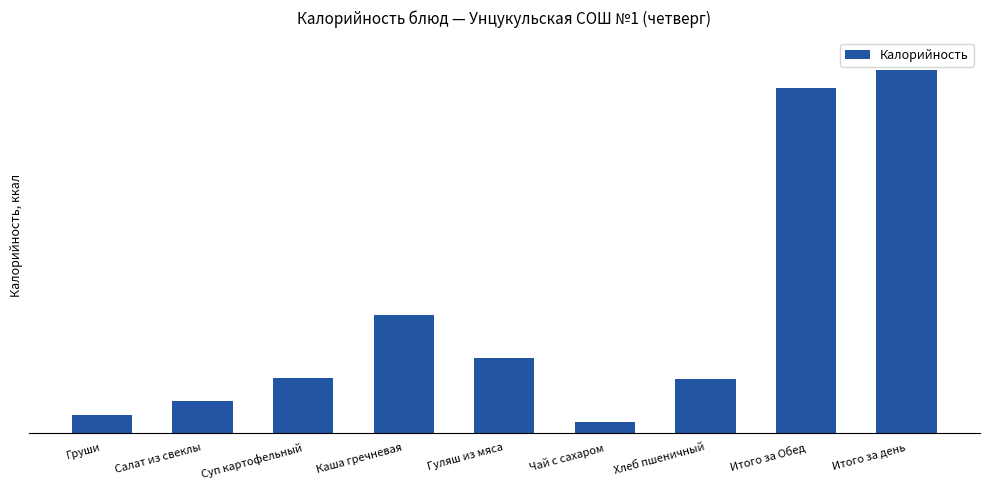

What is the greatest value displayed?

918